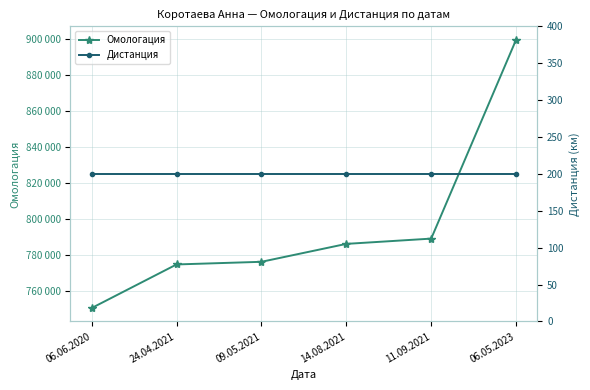

At how many categories does at least one series exceed 518730?

6